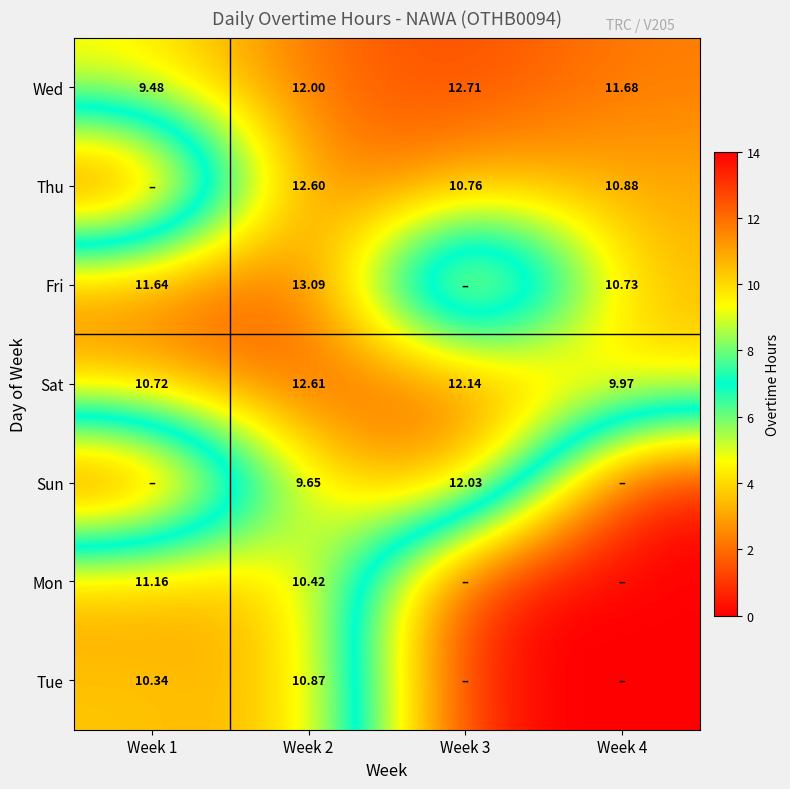

Is it true that Mon equals 0.0 at Week 3?

True